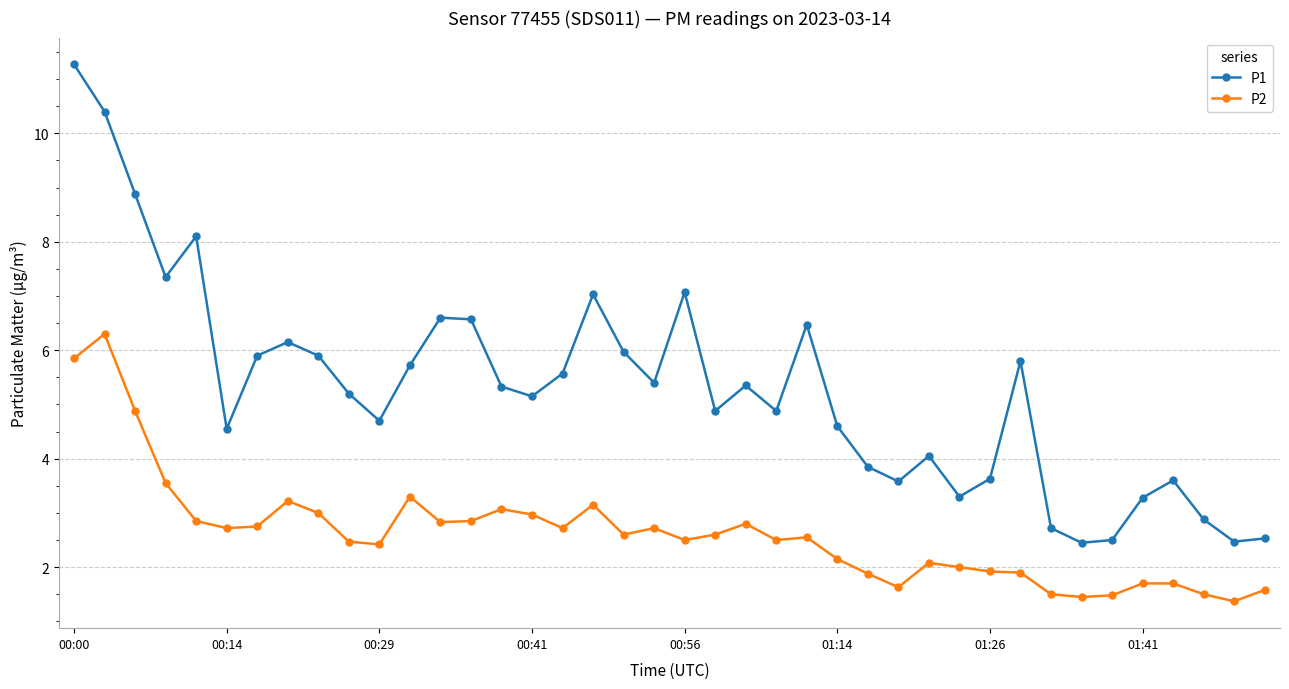

What is the maximum value shown in the chart?

11.3